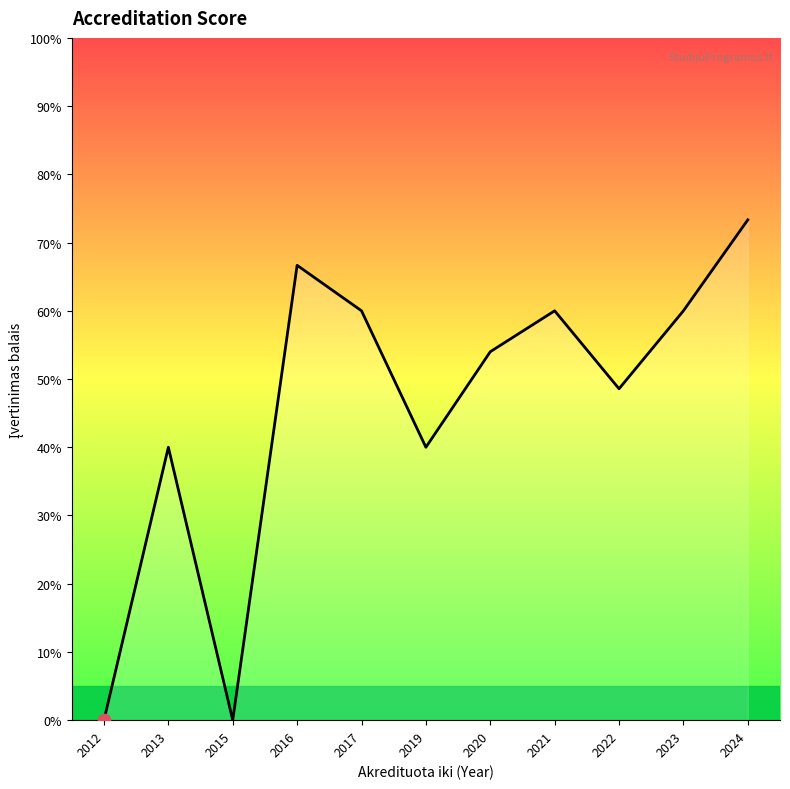

Is this an area chart (filled region under the line)?

Yes